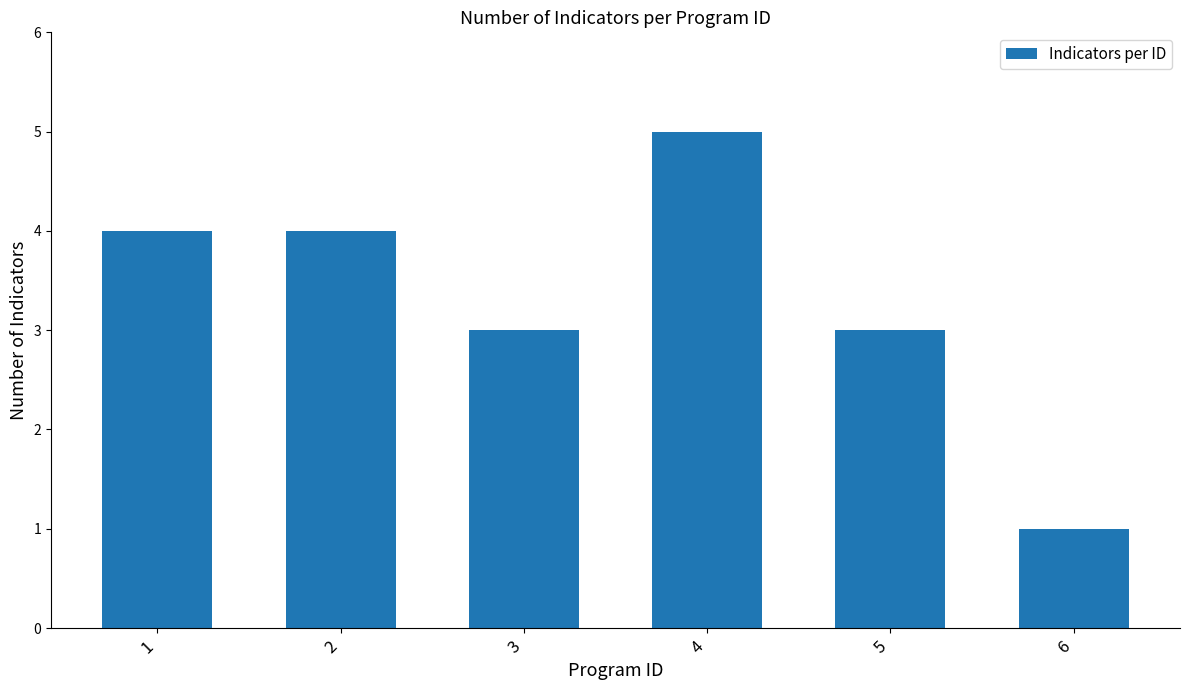

What is the maximum value shown in the chart?

5